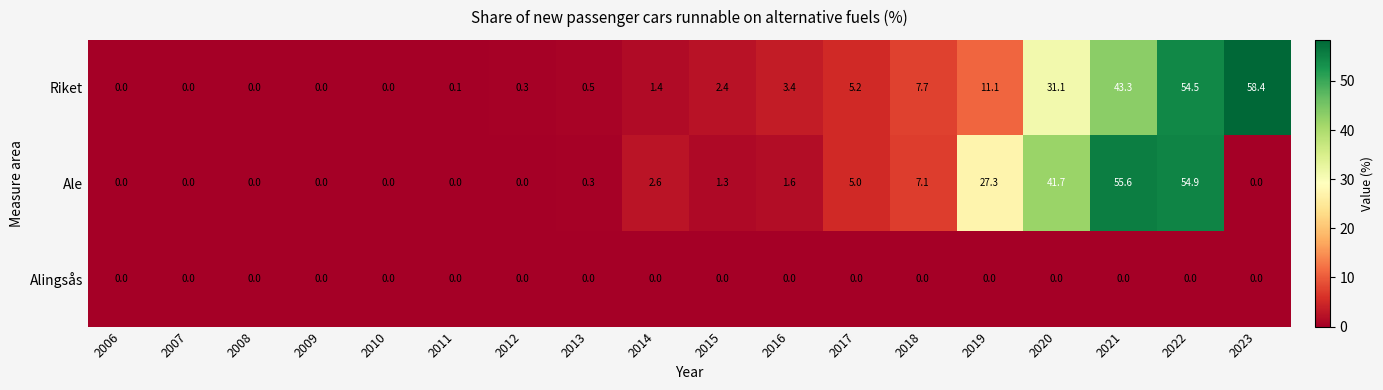

Where does the Ale series first go above 1?

2014